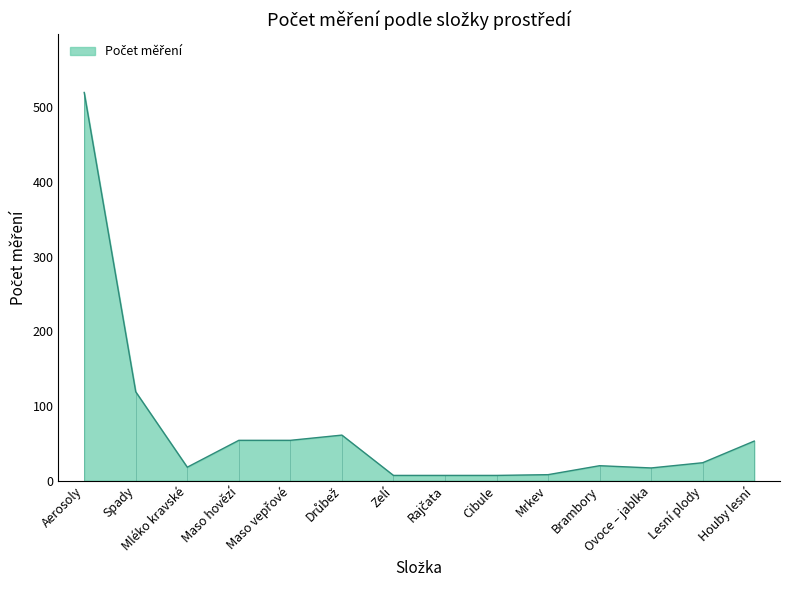

What is the difference between the maximum and minimum values?

513